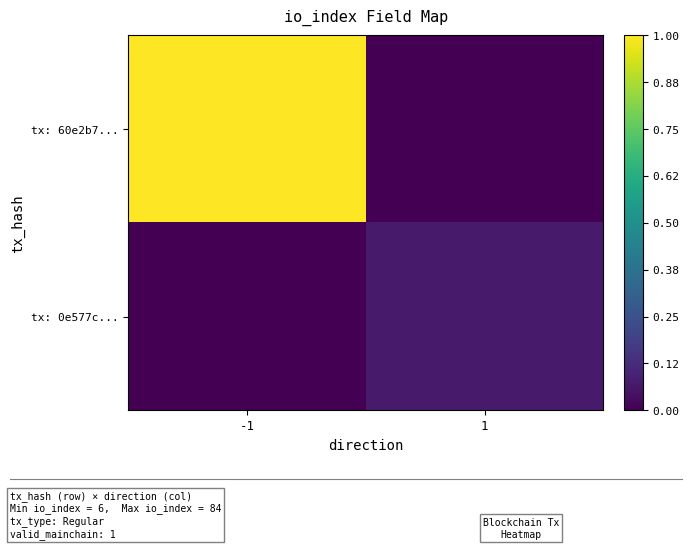

List the series in order of their peak value, highest first.

tx: 60e2b7..., tx: 0e577c...